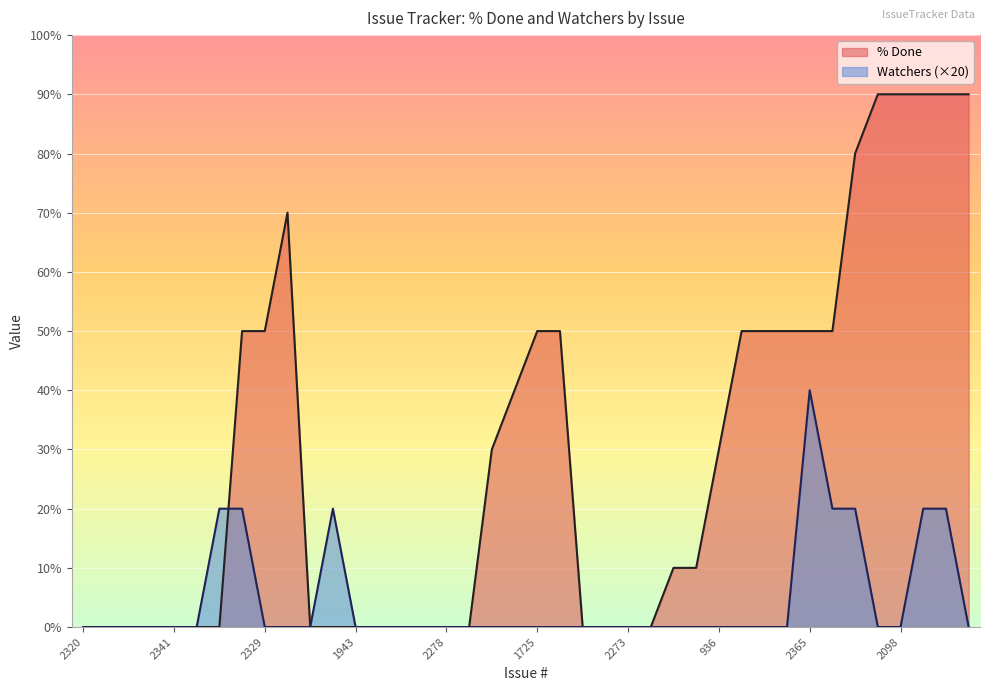

Which series has the largest total across all categories?

% Done